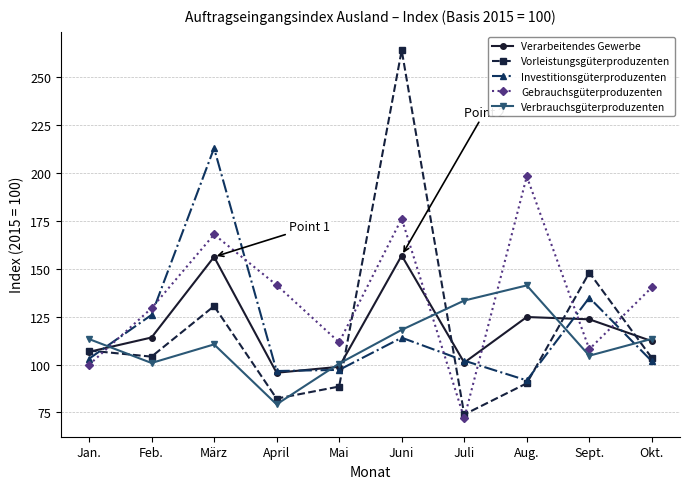

Is it true that Verbrauchsgüterproduzenten equals 100.8 at Feb.?

True